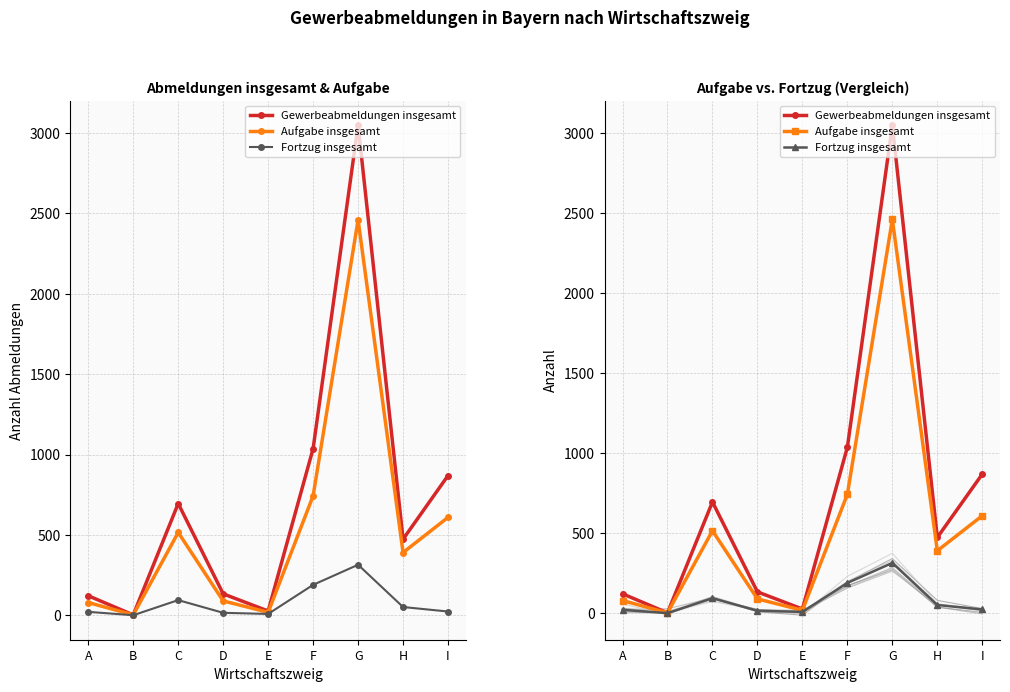

Is this an area chart (filled region under the line)?

No